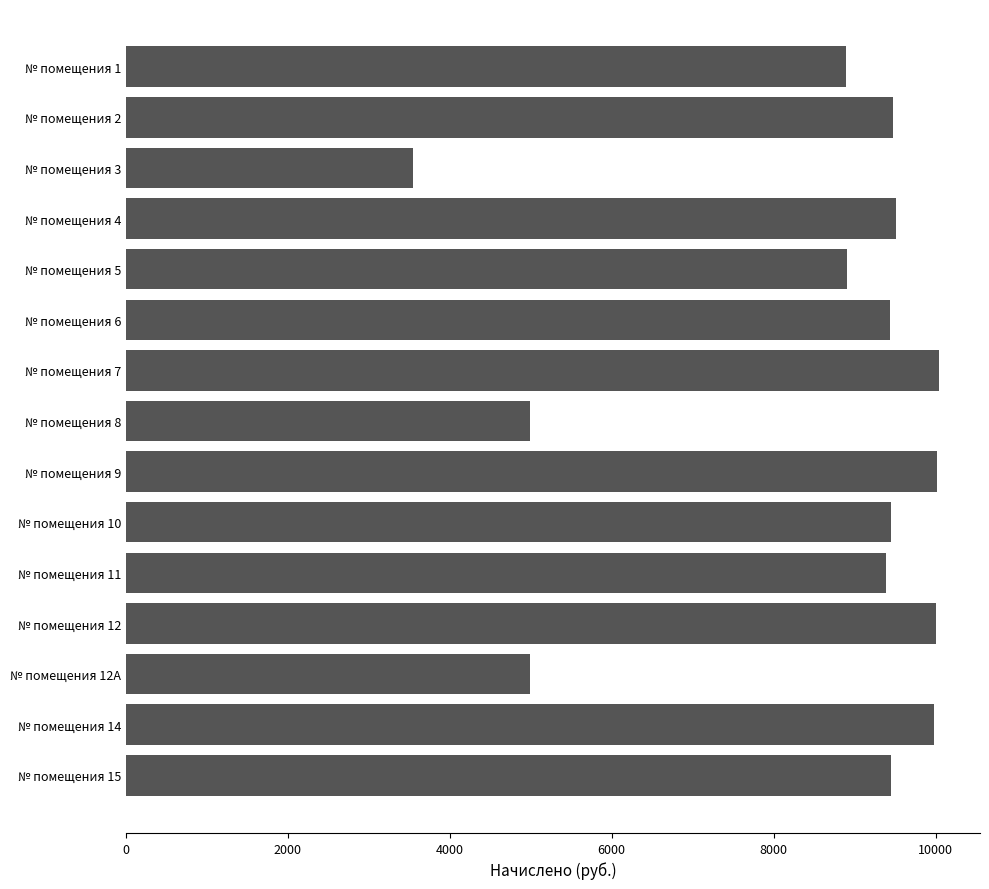

What is the sum of all values?

128118.8